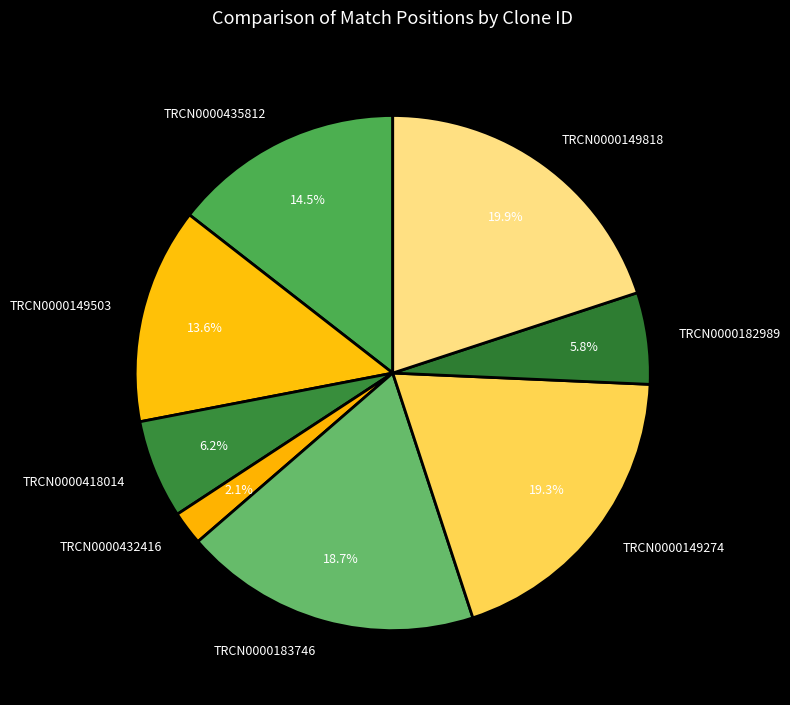

True or false: TRCN0000435812 accounts for 5% of the total.

False